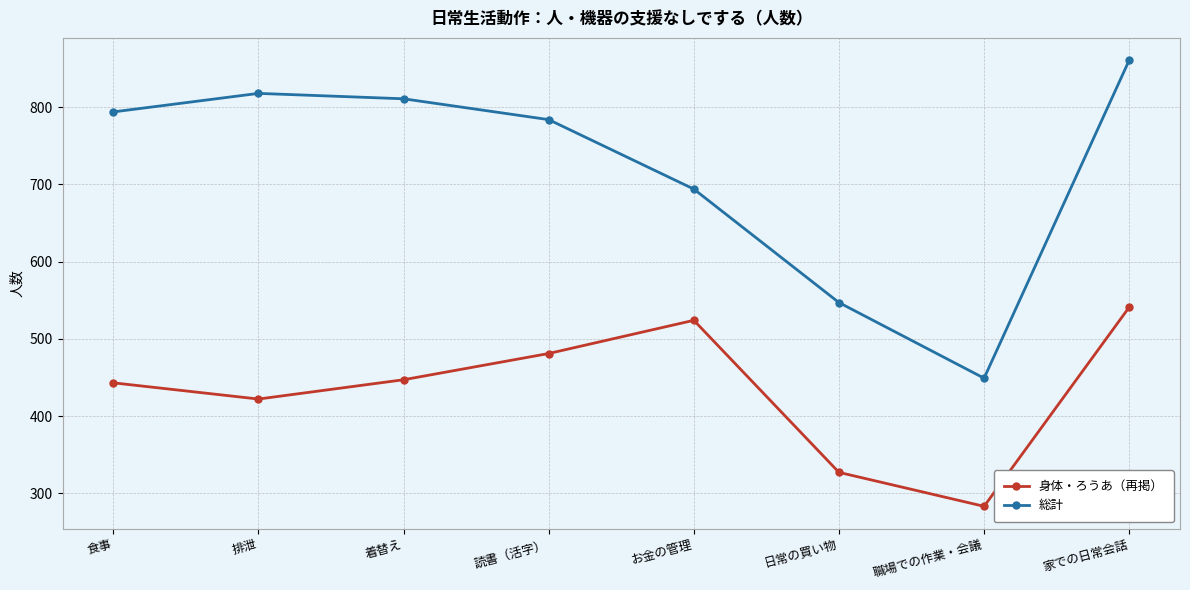

At お金の管理, list the series in order from largest to smallest.

総計, 身体・ろうあ（再掲）